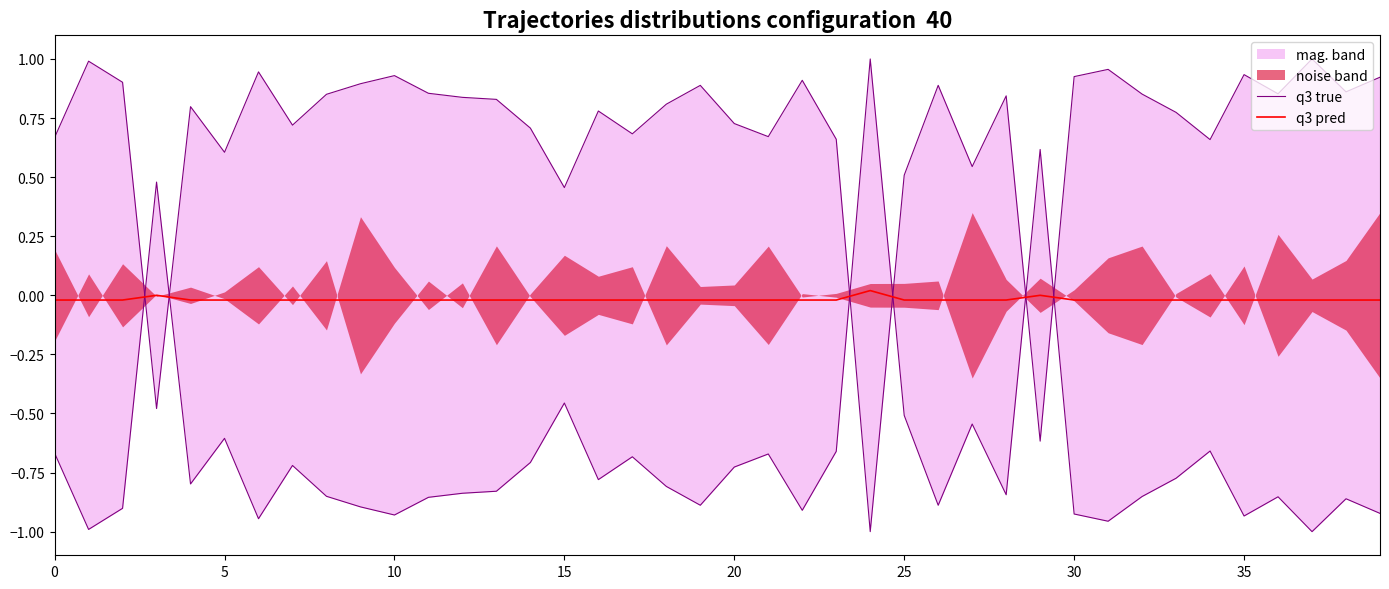

What is the sum of the q3 true values at 38 and 35?

-1.8